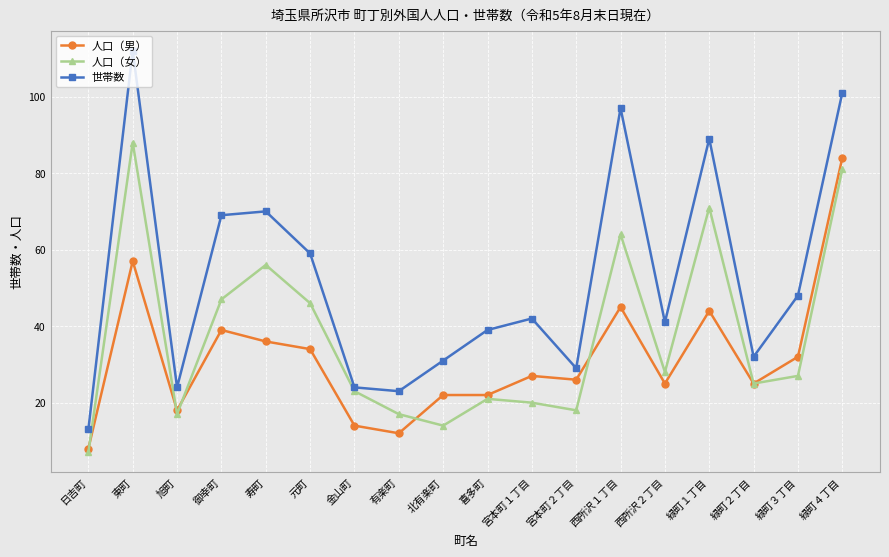

Is it true that 人口（男） equals 56 at 寿町?

False